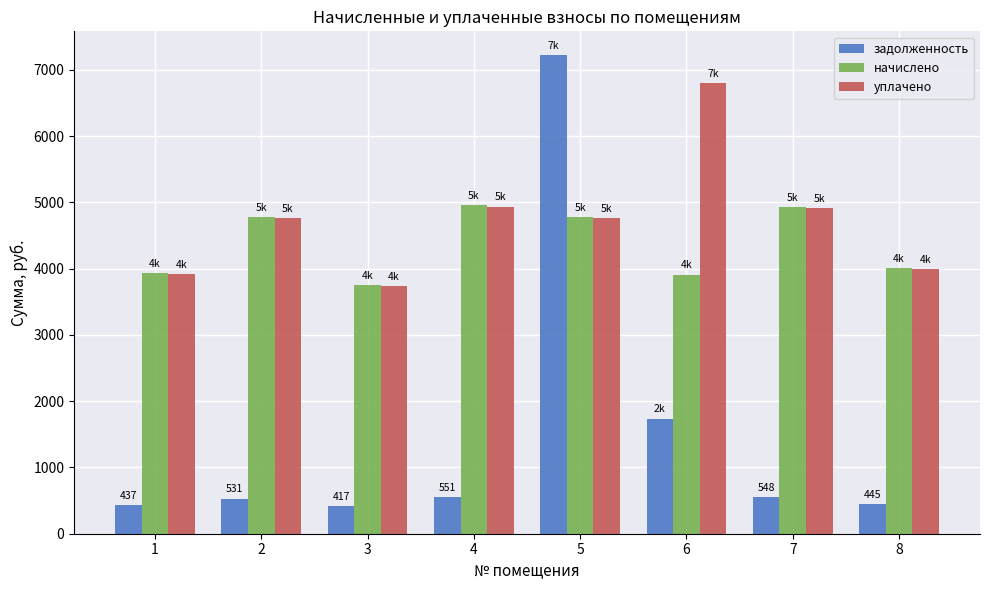

List the series in order of their peak value, lowest first.

начислено, уплачено, задолженность